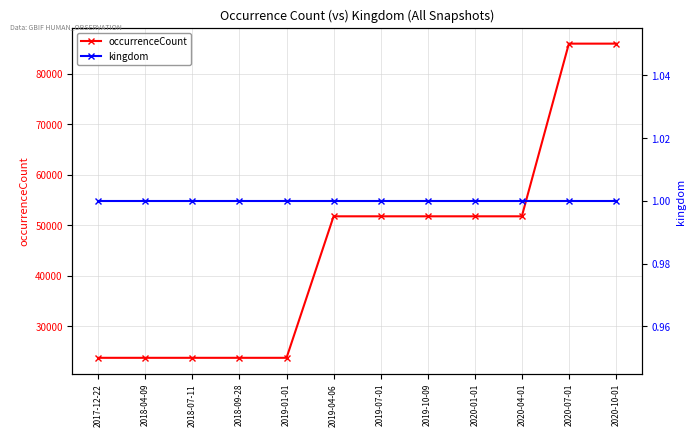

What is the average value of the kingdom series?

1